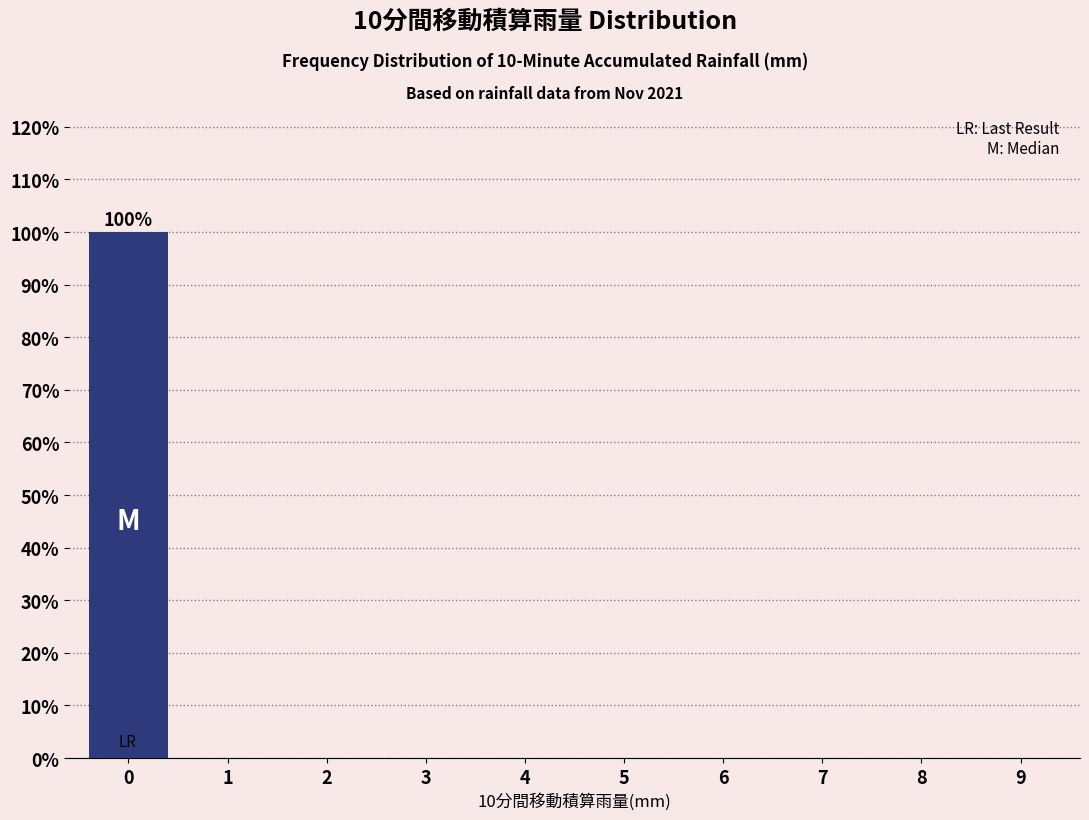

Reading left to right, list all the values displayed in this chart.

0=100	1=0	2=0	3=0	4=0	5=0	6=0	7=0	8=0	9=0